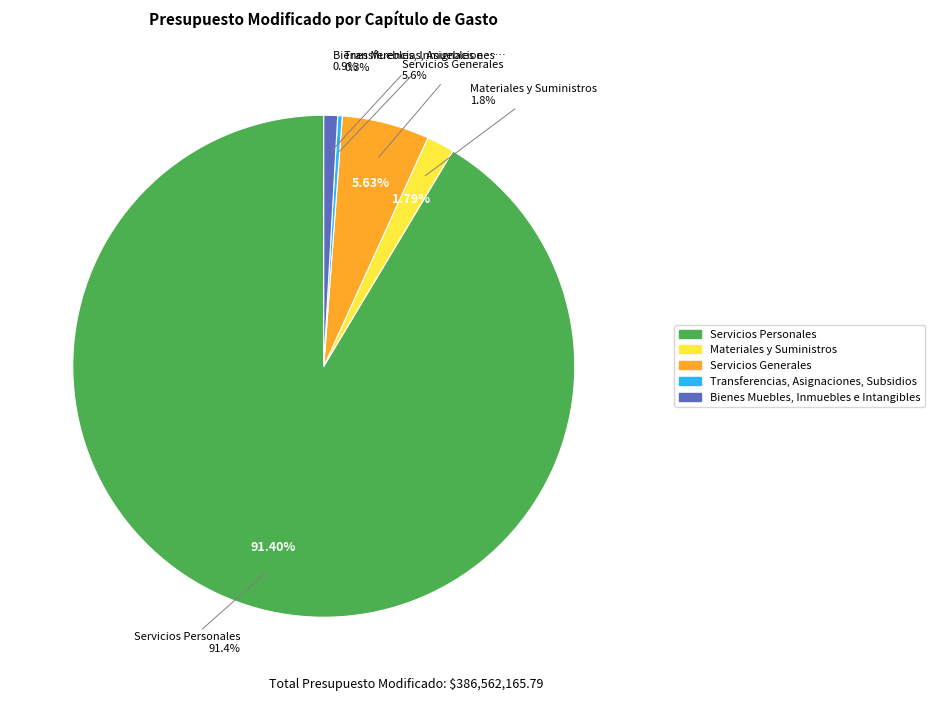

Does any single category account for the majority?

Yes